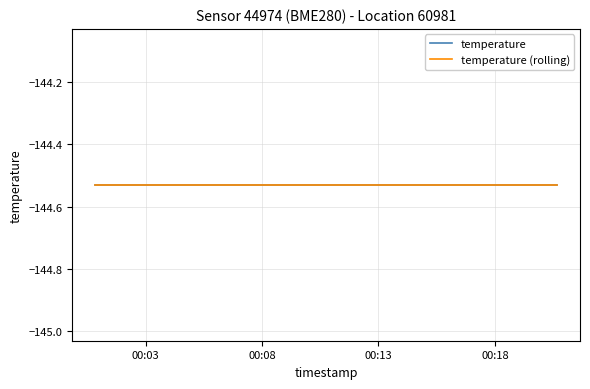

True or false: temperature has a value of -144.5 at 2023-02-10T00:08:11.

True